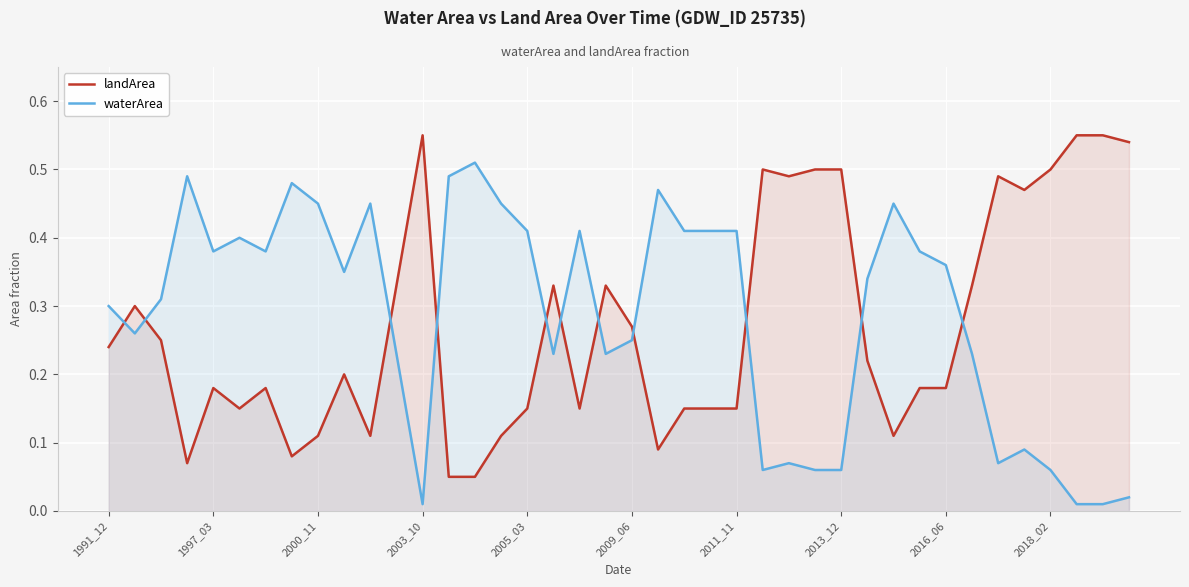

Count the landArea values in the range 0 to 1.

40